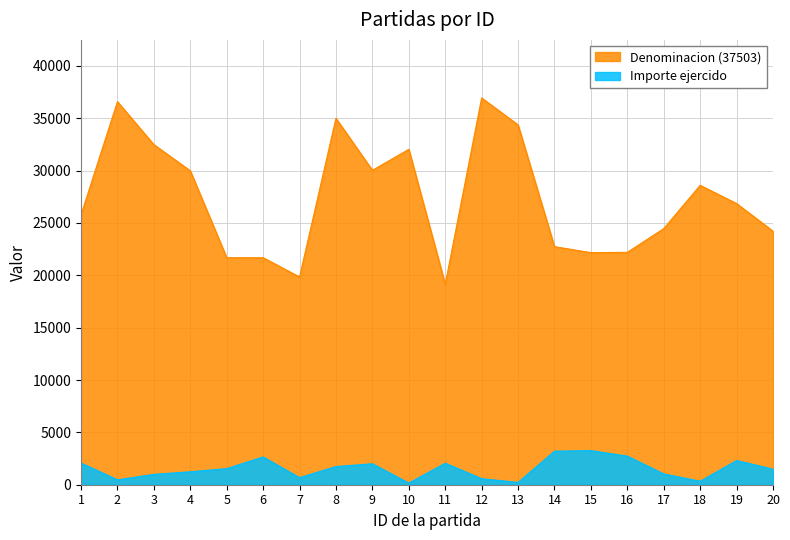

True or false: Denominacion (37503) and Importe ejercido intersect in this chart.

False